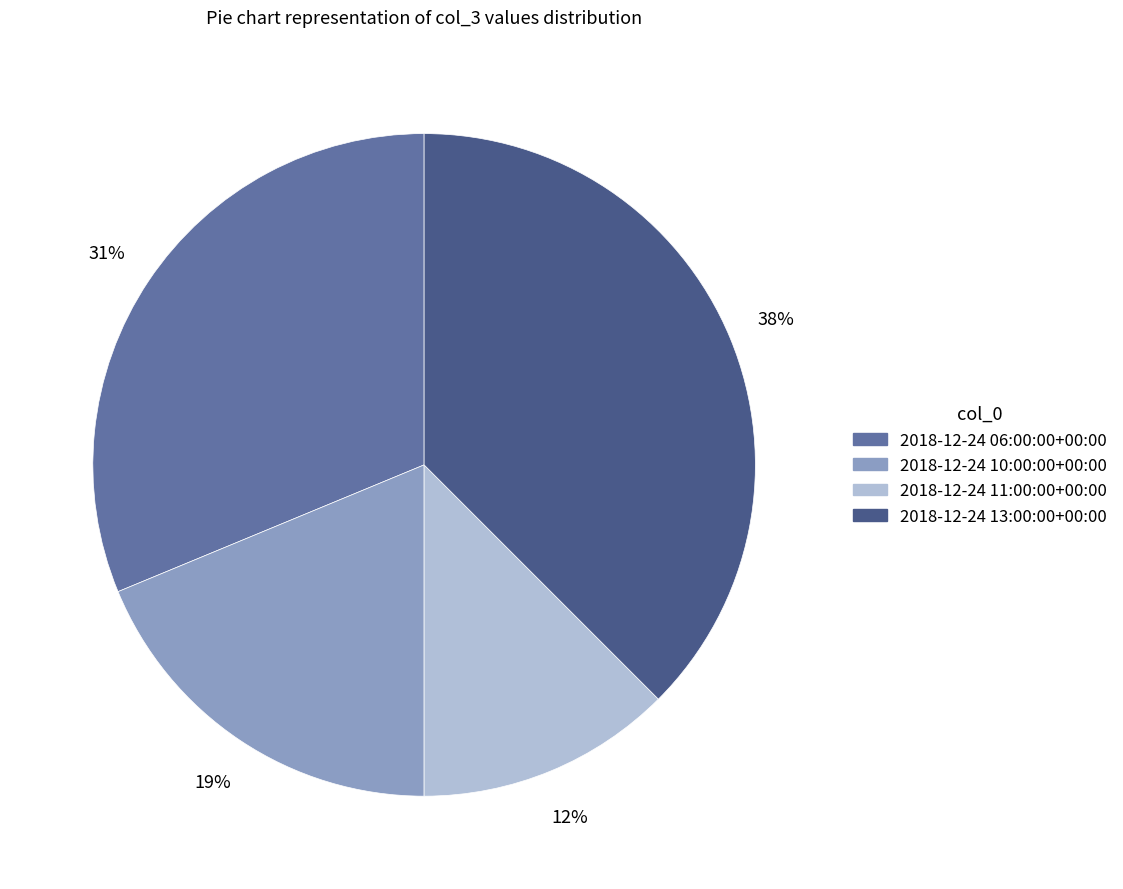

Is it true that 2018-12-24 13:00:00+00:00 is 32% of the pie?

False